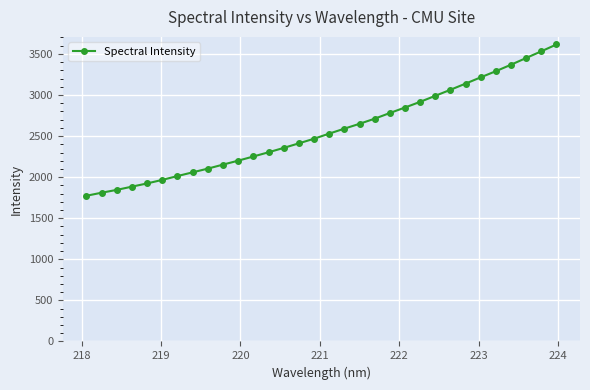

What is the average value?

2569.2